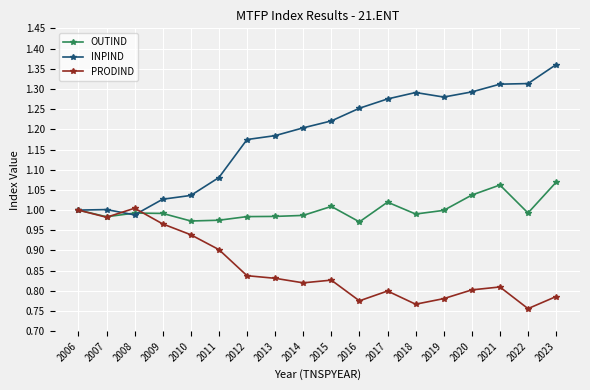

Between 2009 and 2010, which series saw the biggest shift?

PRODIND